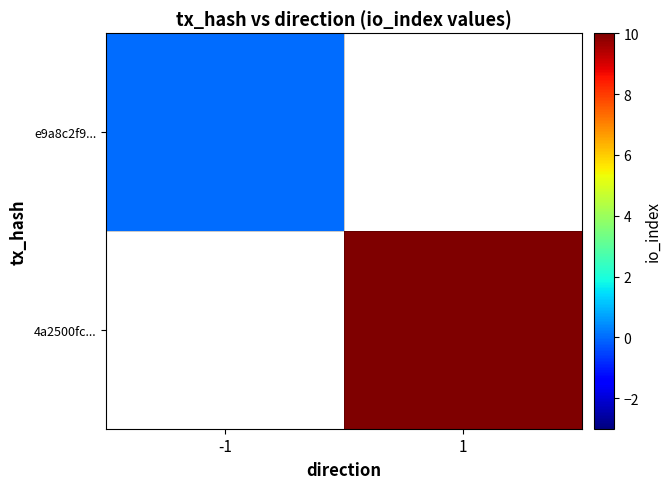

Is the value of e9a8c2f9... at -1 greater than the value of 4a2500fc... at 1?

No